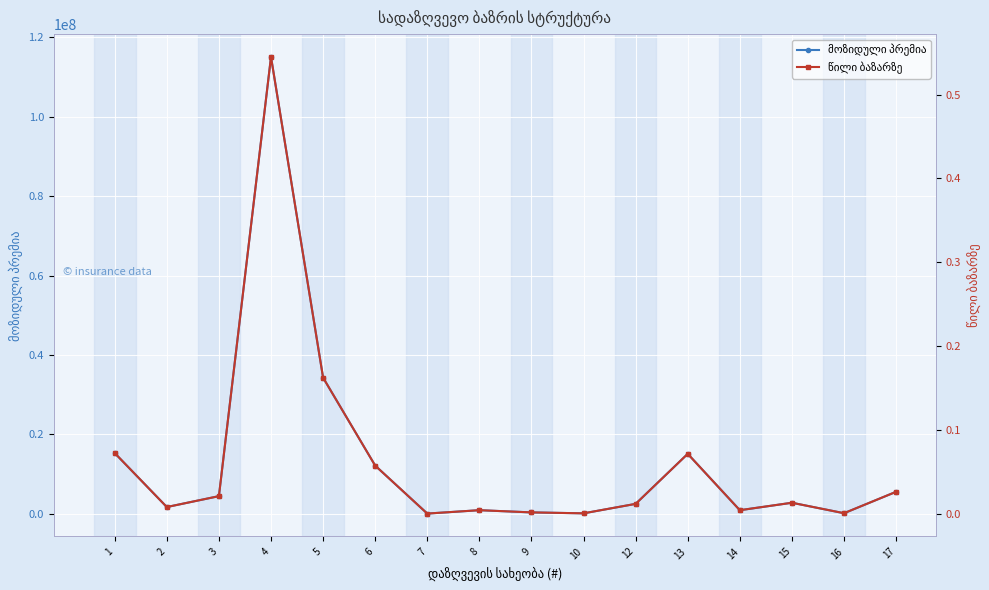

Reading left to right, transcribe all the data shown in this chart.

მოზიდული პრემია: 15279382.7	1686315.6	4432075.5	115058244.9	34269537.1	12122490.6	40754.9	892030.0	337053.3	100500.0	2485278.2	15087658.7	886635.3	2766259.7	131885.1	5527361.0
წილი ბაზარზე: 0.1	0.0	0.0	0.5	0.2	0.1	0.0	0.0	0.0	0.0	0.0	0.1	0.0	0.0	0.0	0.0